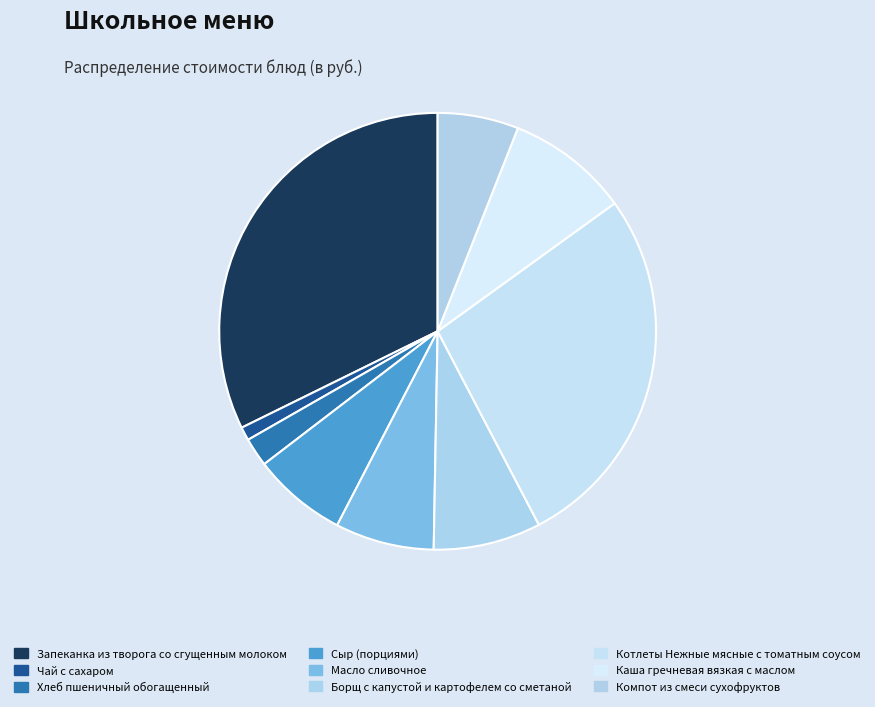

Count the number of slices in the pie.

9